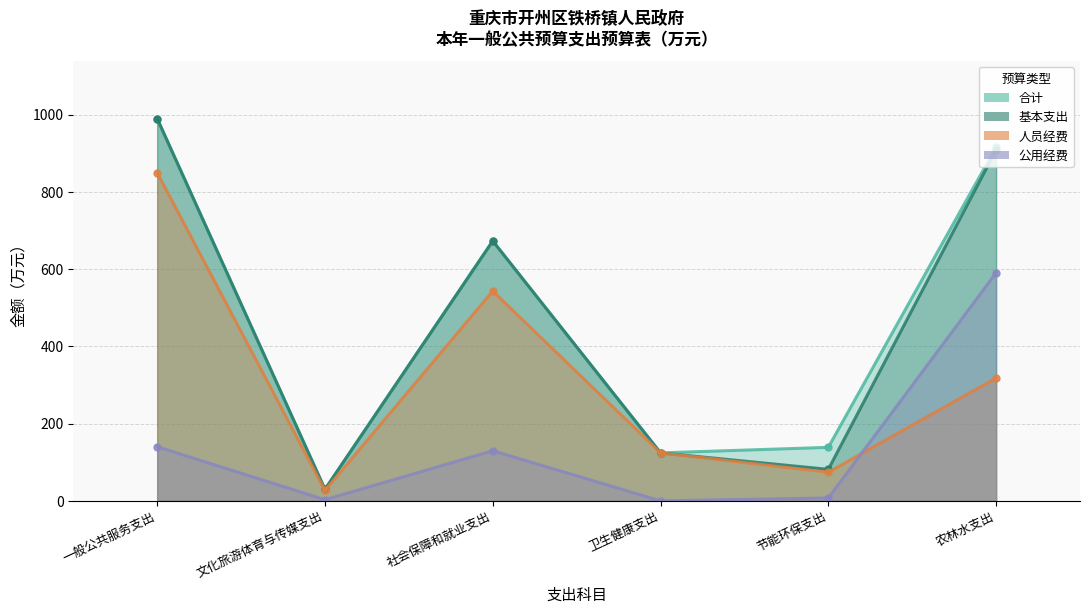

List the labels in order of 合计 value, largest first.

一般公共服务支出, 农林水支出, 社会保障和就业支出, 节能环保支出, 卫生健康支出, 文化旅游体育与传媒支出